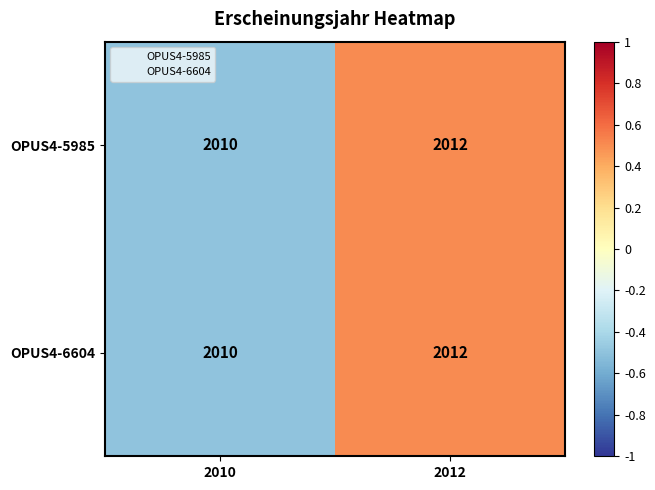

At which category is the sum across all series the highest?

2012